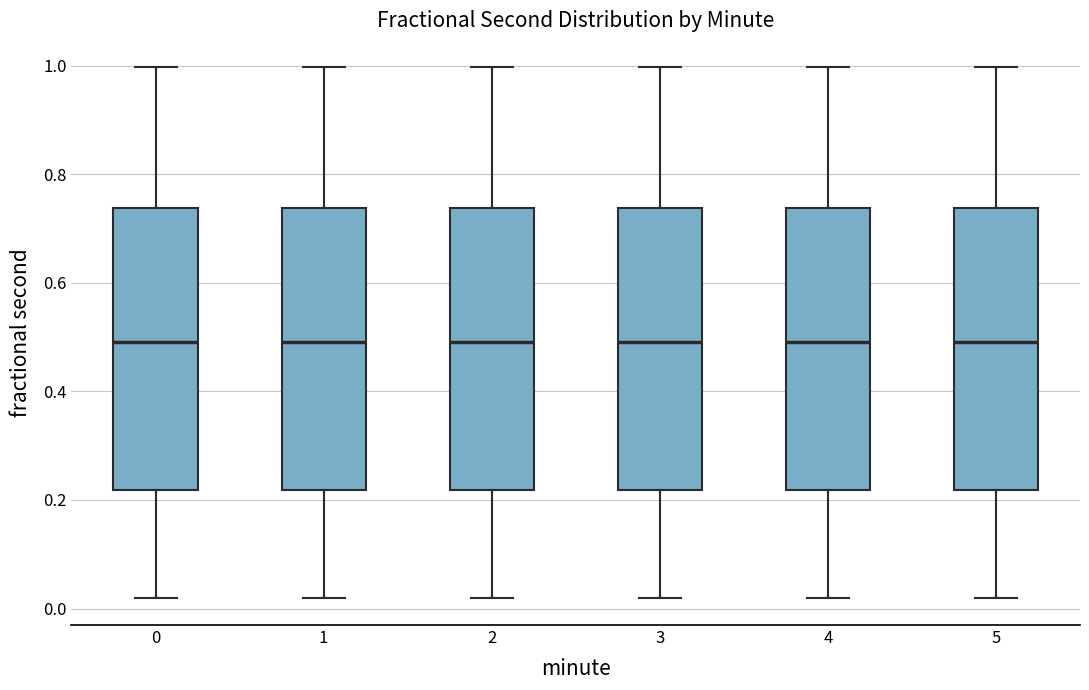

Reading left to right, transcribe this box plot: for each box, give where its median line is, the range the box spans, and where its two whiskers end, as read against the y-axis. The values are not printed on the chart, so give them approximately, as read against the axis.

0: median 0.50, box 0.22 to 0.74, whiskers 0.02 to 1.00
1: median 0.50, box 0.22 to 0.74, whiskers 0.02 to 1.00
2: median 0.50, box 0.22 to 0.74, whiskers 0.02 to 1.00
3: median 0.50, box 0.22 to 0.74, whiskers 0.02 to 1.00
4: median 0.50, box 0.22 to 0.74, whiskers 0.02 to 1.00
5: median 0.50, box 0.22 to 0.74, whiskers 0.02 to 1.00